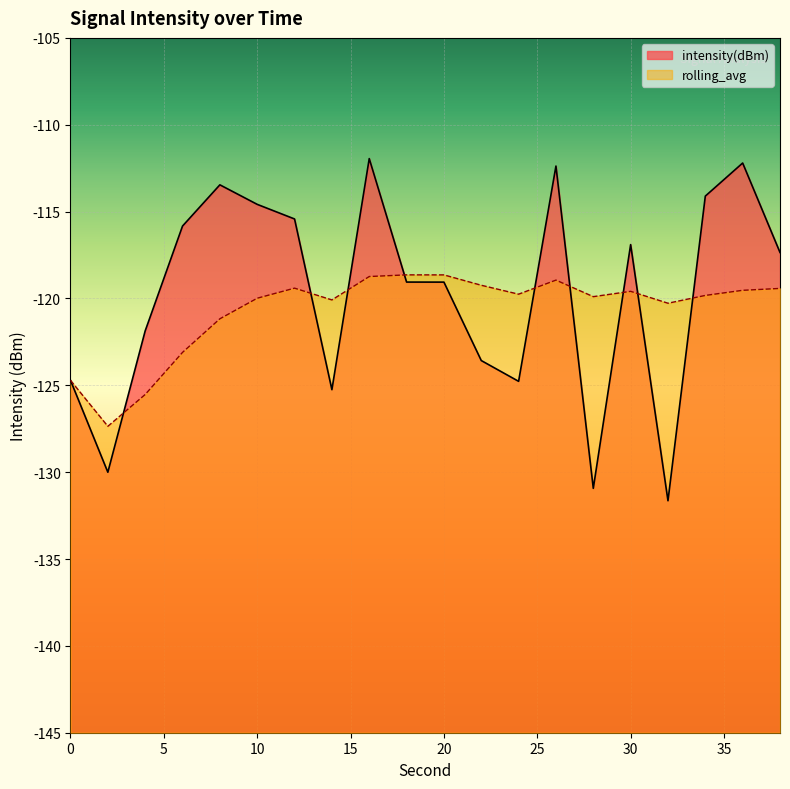

What is the value of the intensity(dBm) point at the 12th from the left?

-123.6